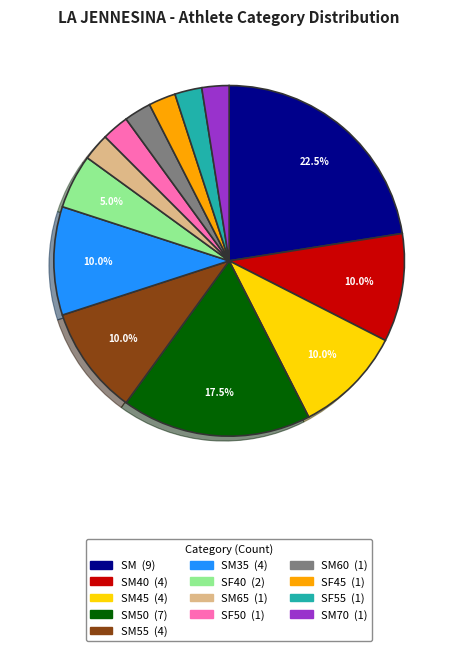

Is there any slice that represents more than half of the pie?

No